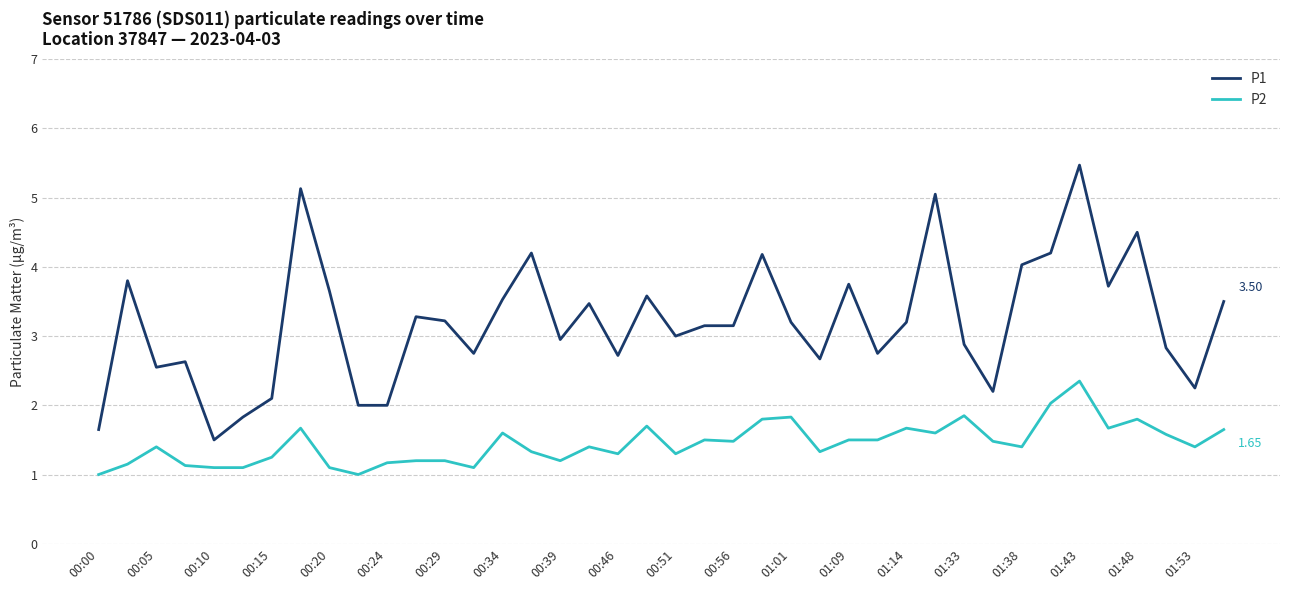

True or false: P2 and P1 cross at least once.

False